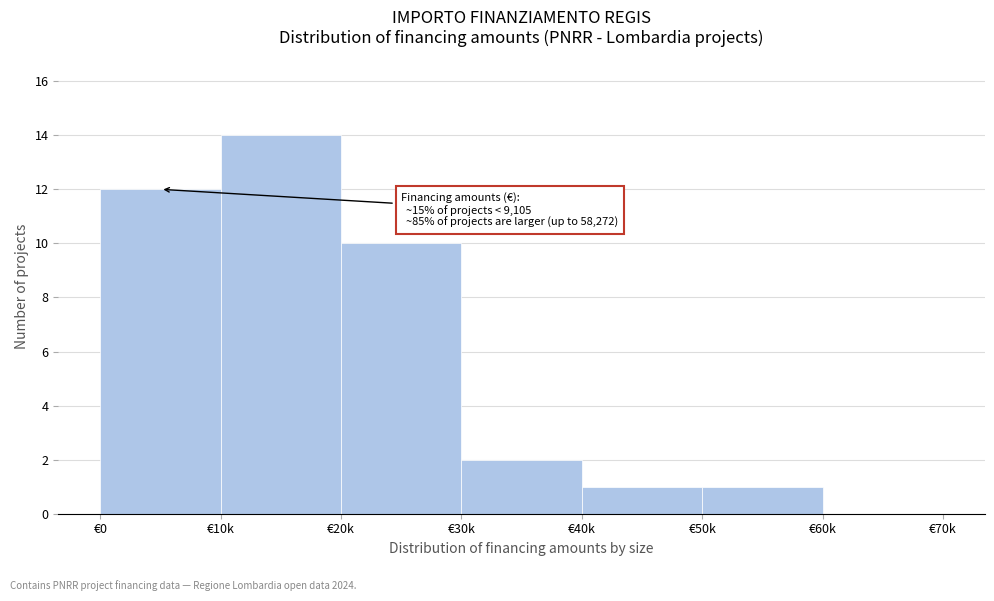

Reading right to left, list all the values displayed in this chart.

€60k=0	€50k=1	€40k=1	€30k=2	€20k=10	€10k=14	€0=12